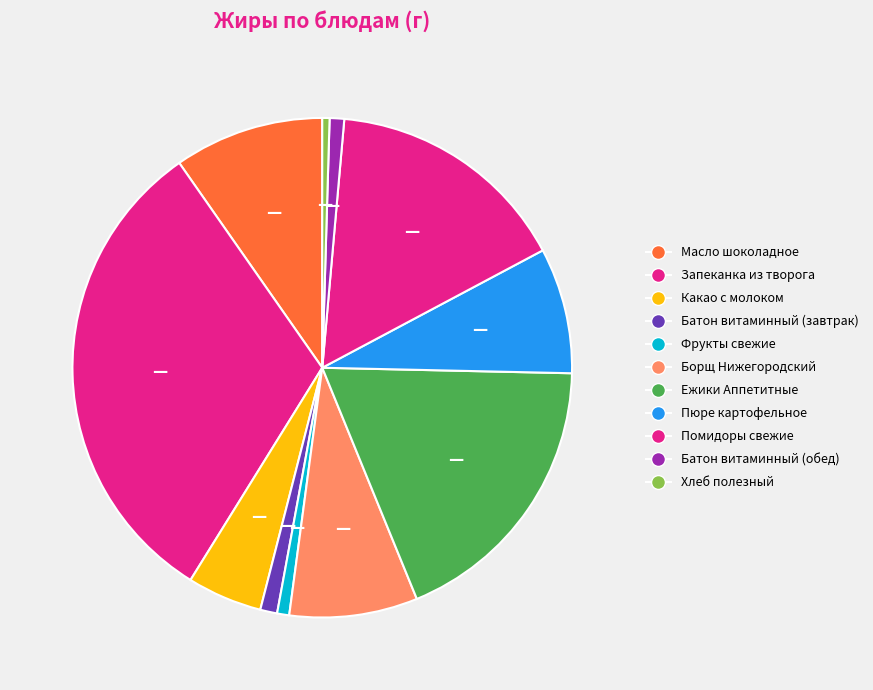

Count the number of slices in the pie.

11